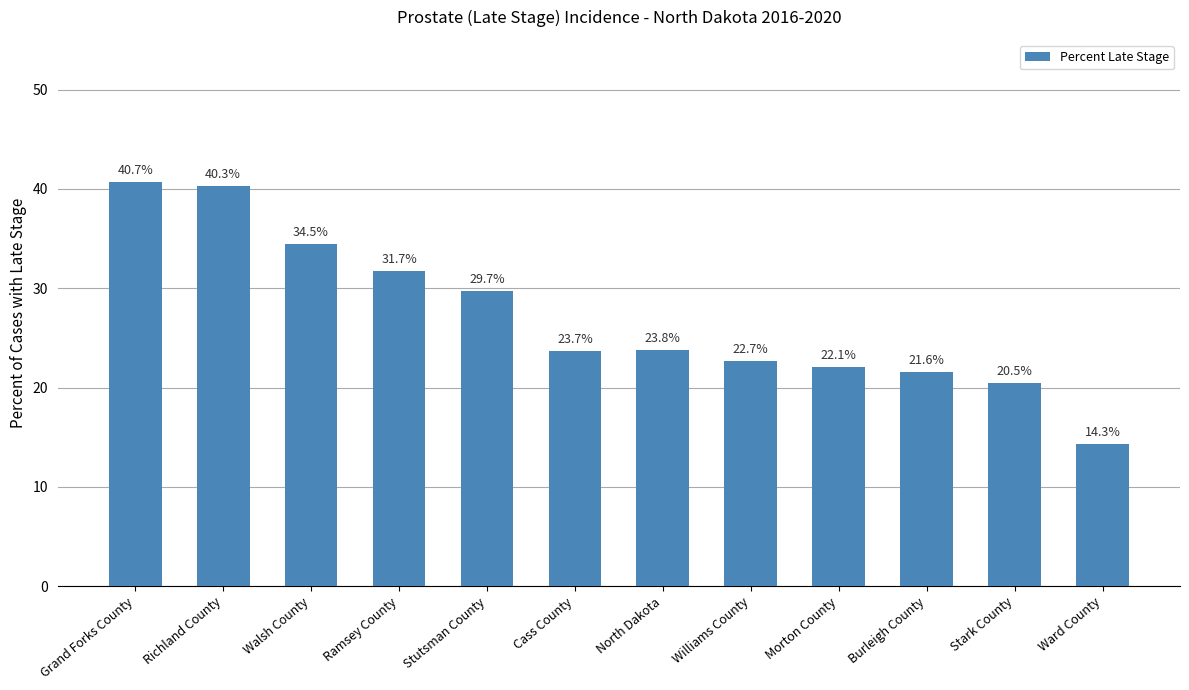

The value at North Dakota is 32.8. True or false?

False